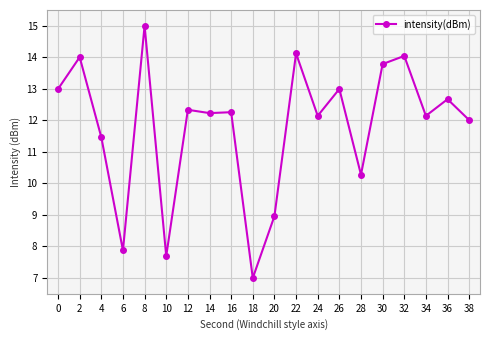

The chart shows a value of 8.8 at 8. True or false?

False